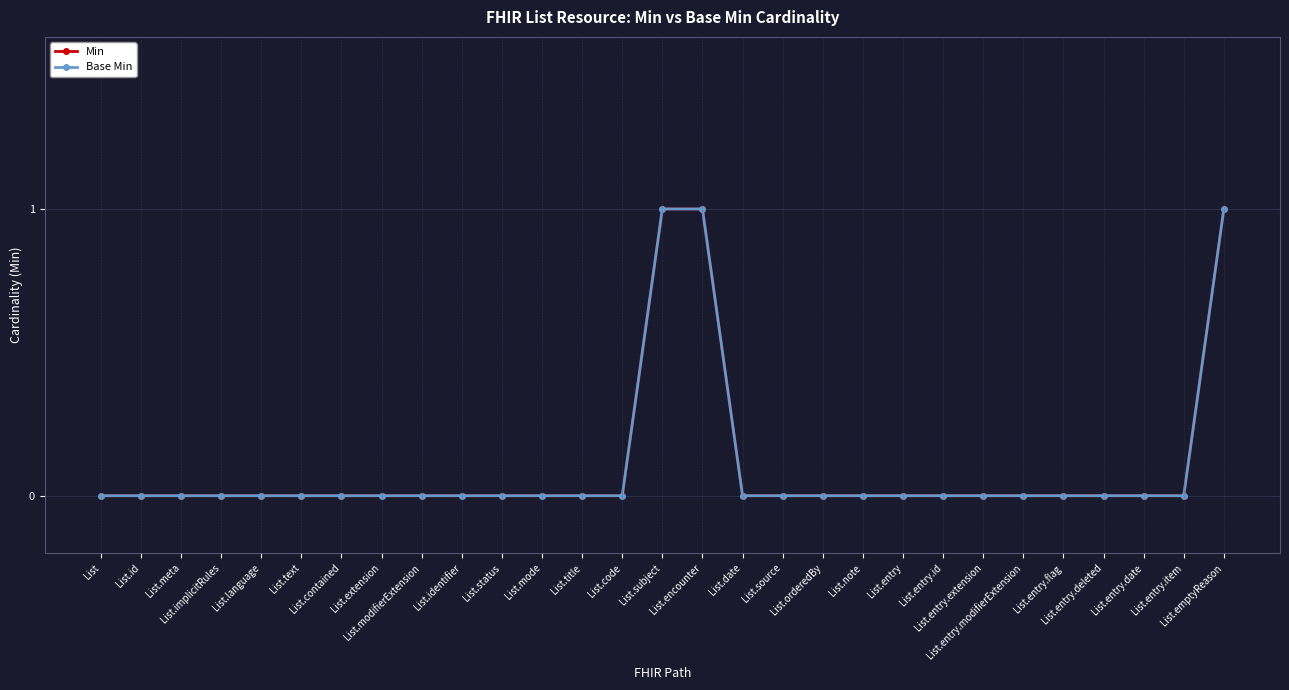

How many lines are shown in the chart?

2